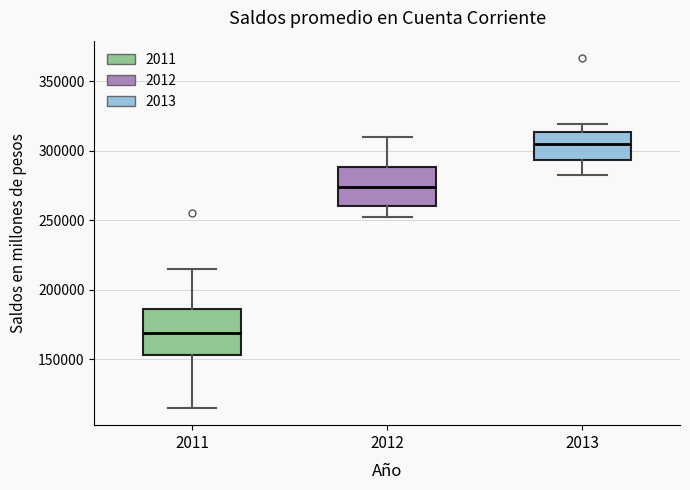

Reading left to right, read every box against the y-axis: the position of its median line, the range the box covers, and the ends of its whiskers. The values are not printed on the chart, so give them approximately, as read against the axis.

2011: median 170000, box 155000 to 185000, whiskers 115000 to 215000
2012: median 275000, box 260000 to 290000, whiskers 250000 to 310000
2013: median 305000, box 295000 to 315000, whiskers 285000 to 320000